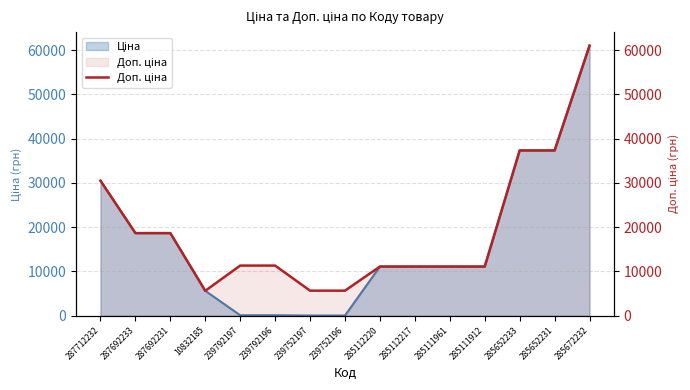

Where is the data nearest to the value 33330?

287712232